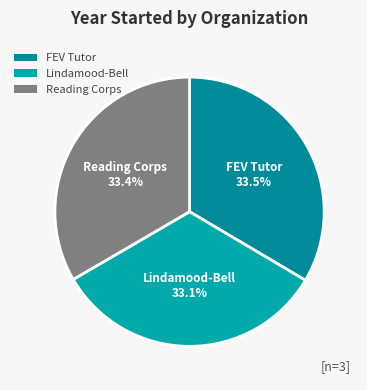

What is the ratio of the value at FEV Tutor to the value at Reading Corps?

1.0